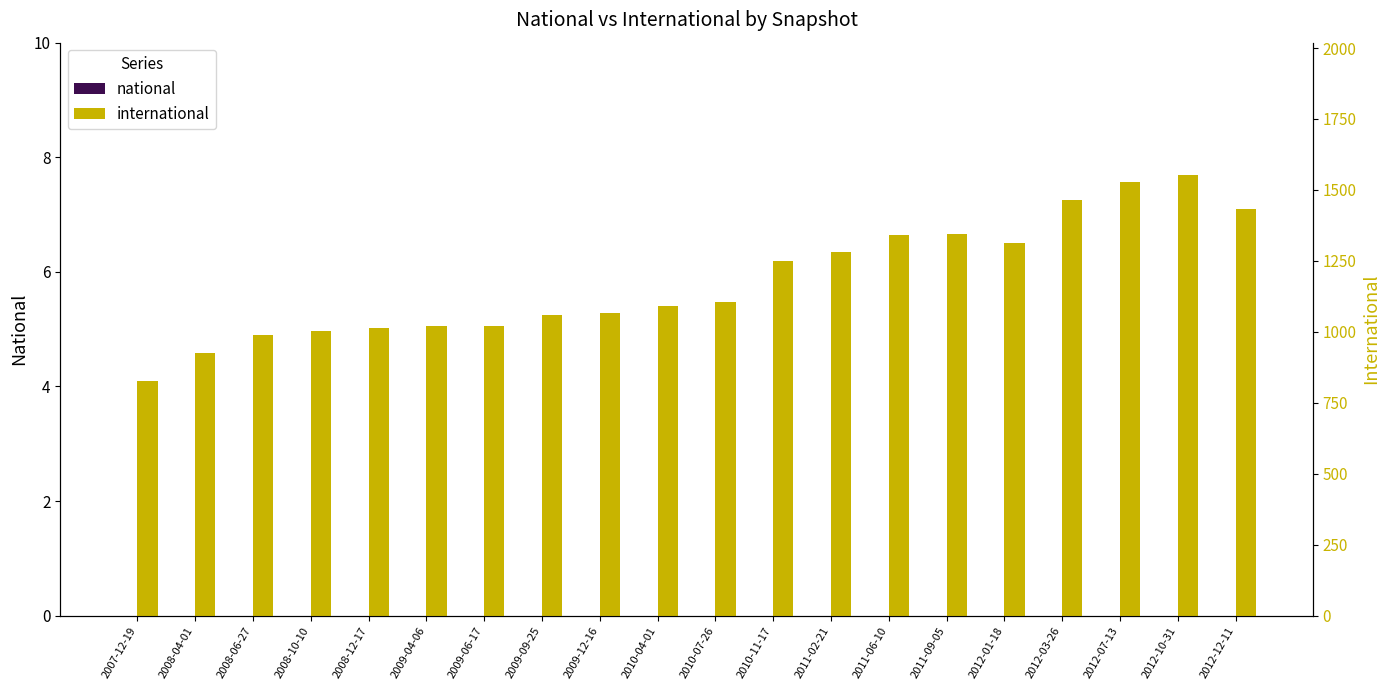

Is it true that international equals 286 at 2008-12-17?

False